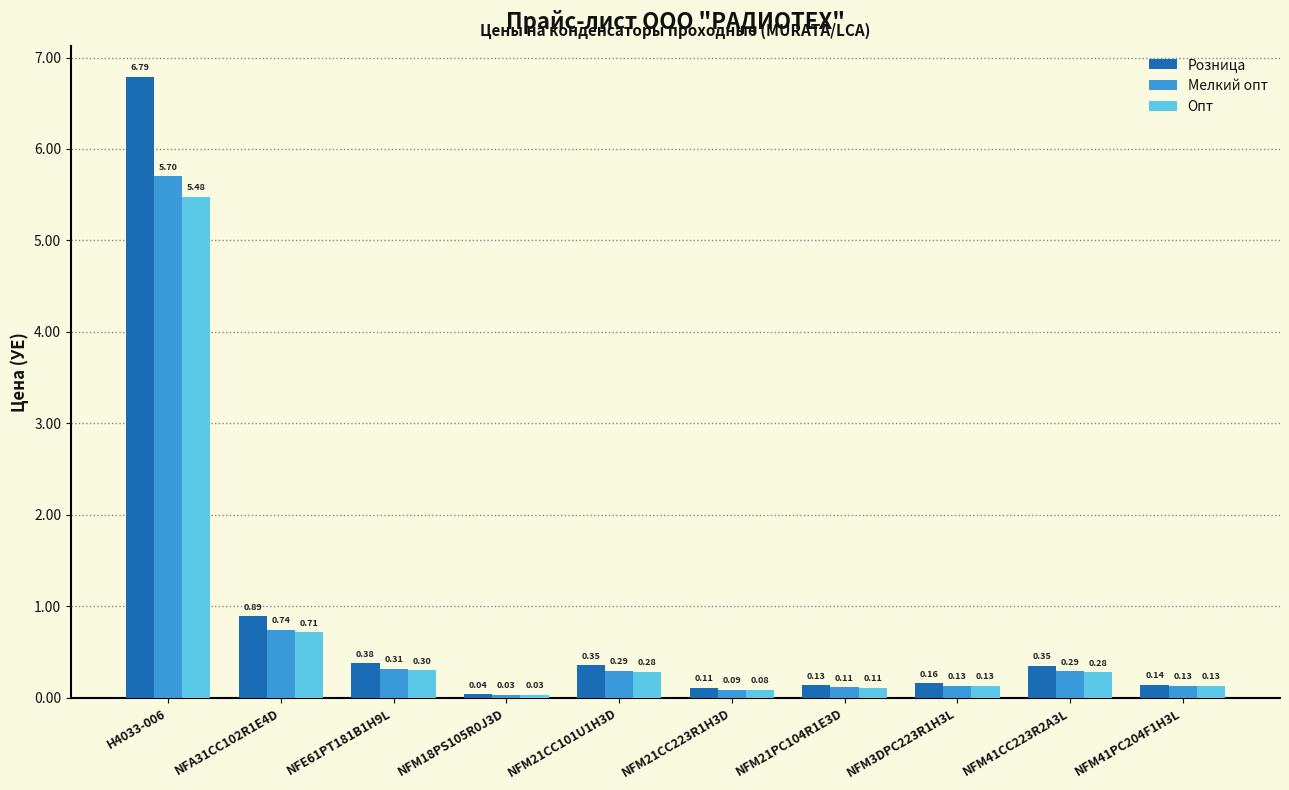

How many bars are there in each group?

3